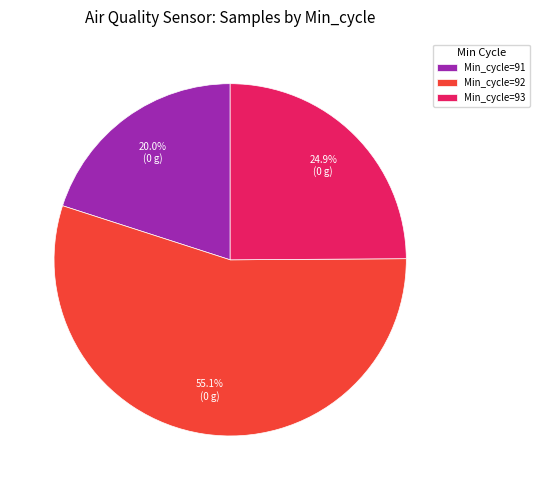

Count the number of slices in the pie.

3